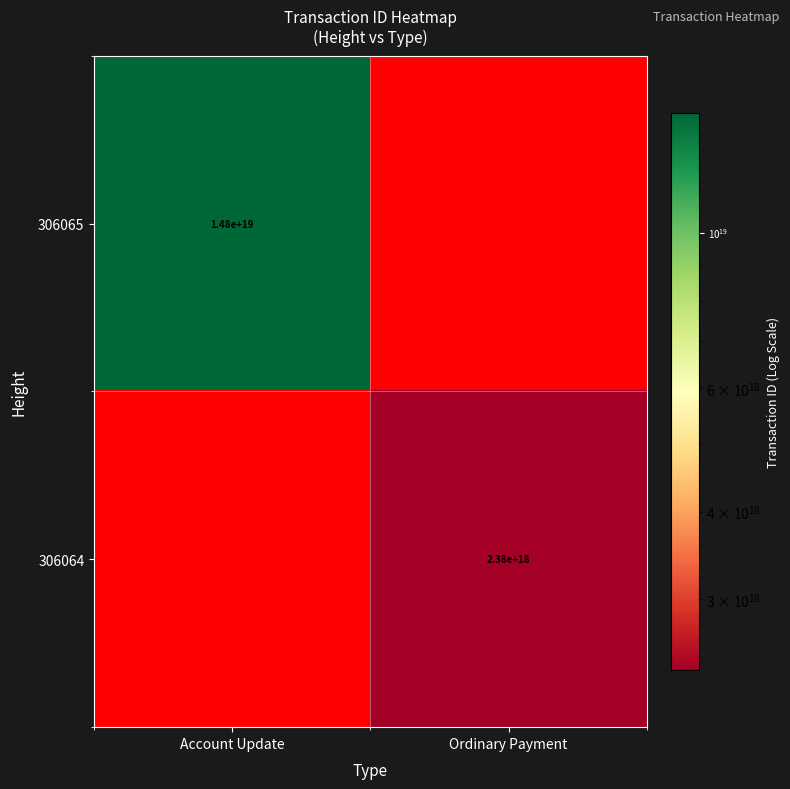

Count the number of categories in the chart.

2